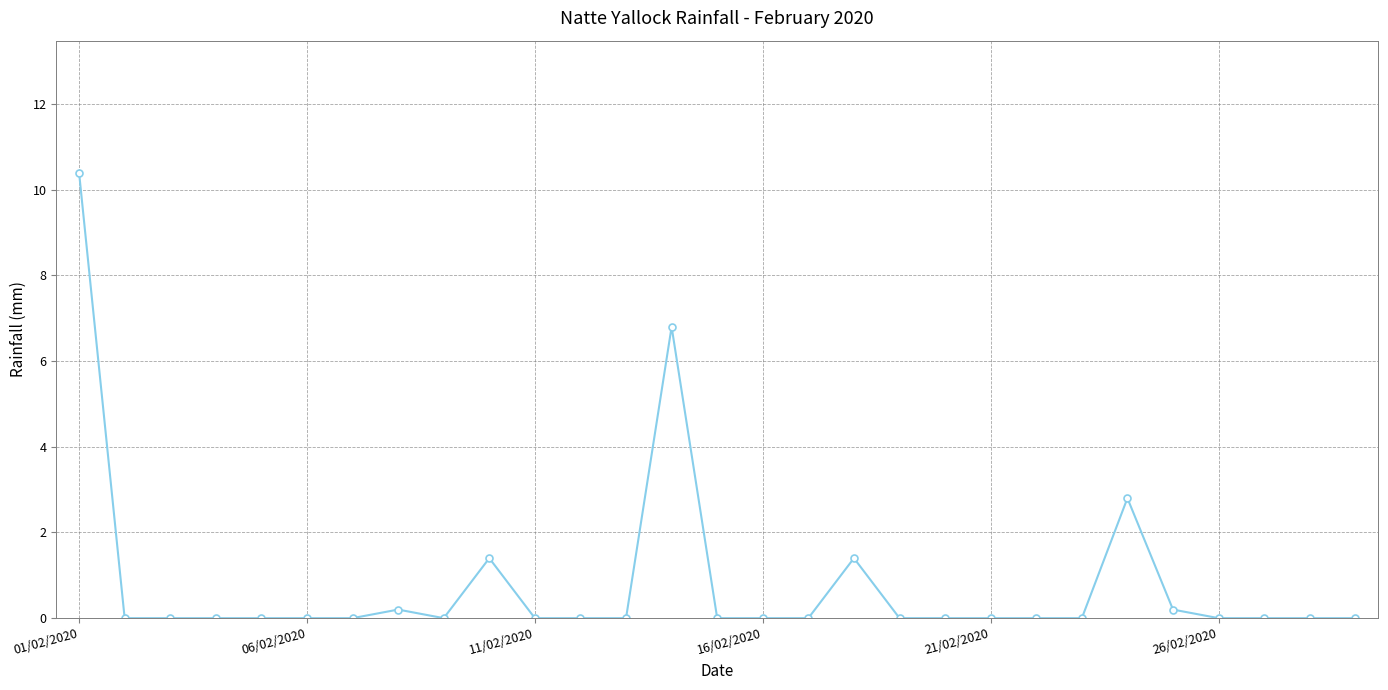

What is the difference between the maximum and second lowest values?

10.4